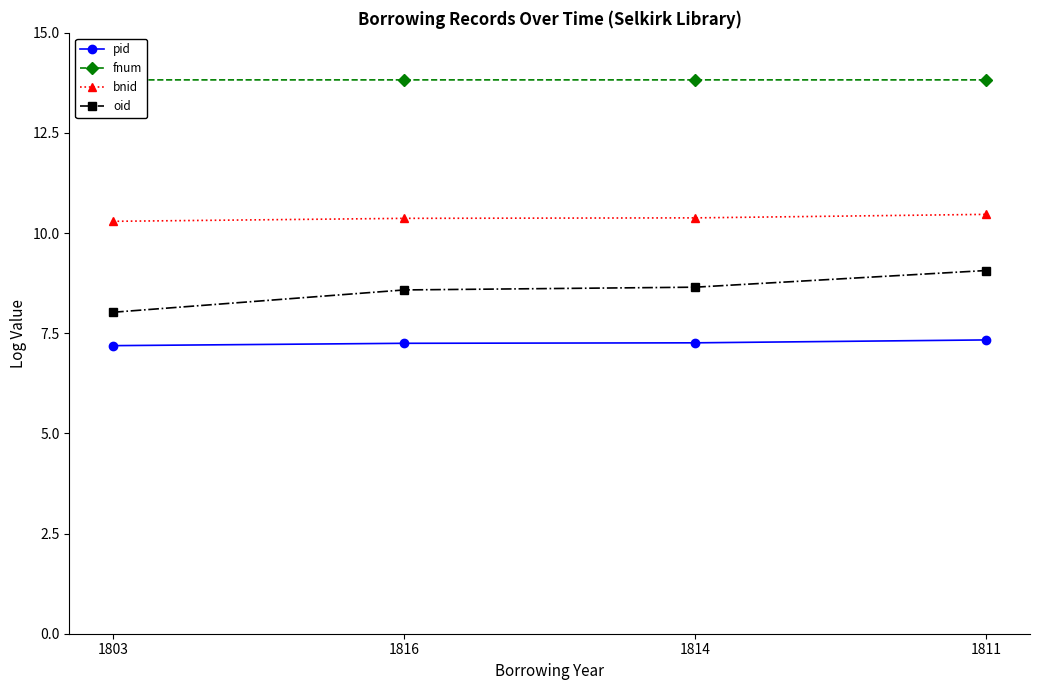

What are all the series names shown in the legend?

pid, fnum, bnid, oid